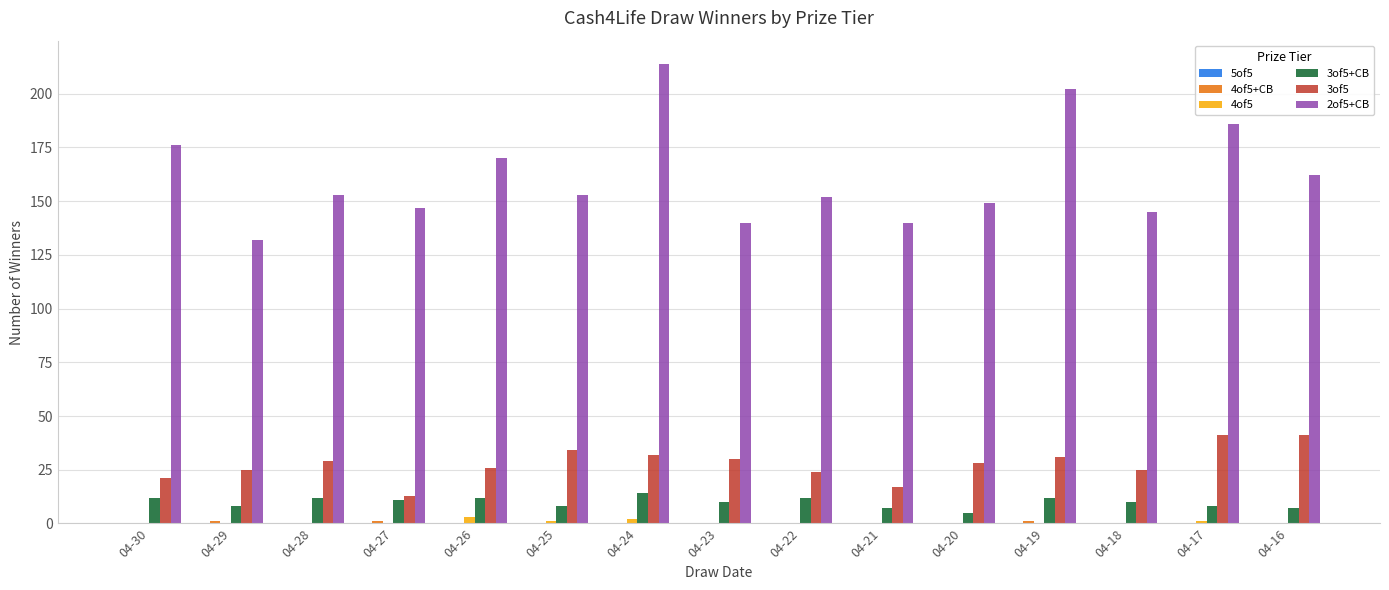

Is the value of 3of5+CB at 04-19 greater than the value of 4of5 at 04-23?

Yes